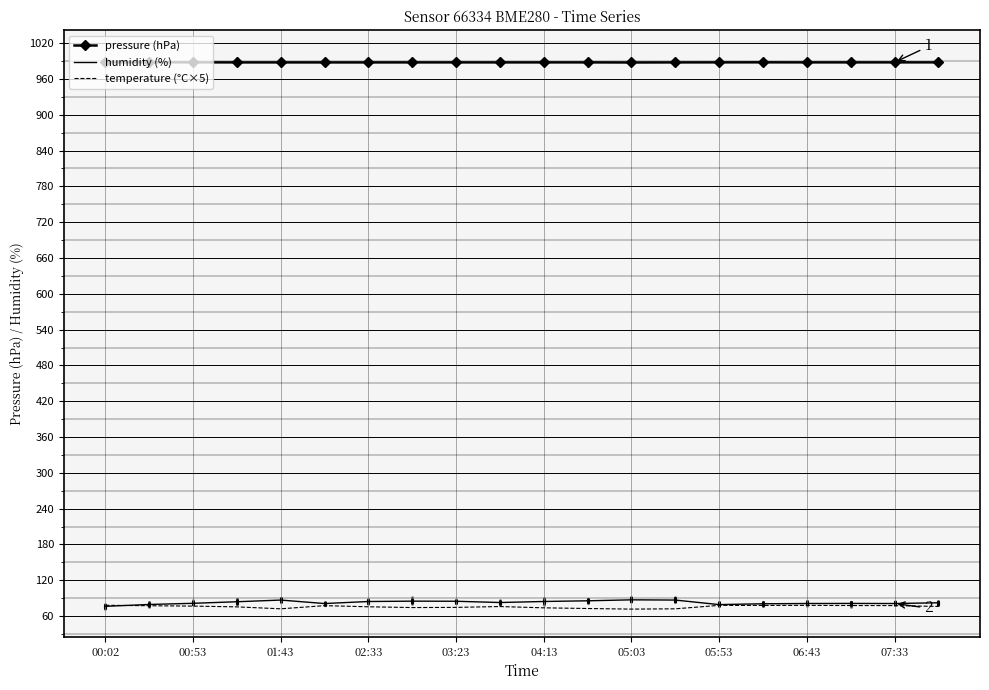

True or false: pressure (hPa) and humidity (%) intersect in this chart.

False